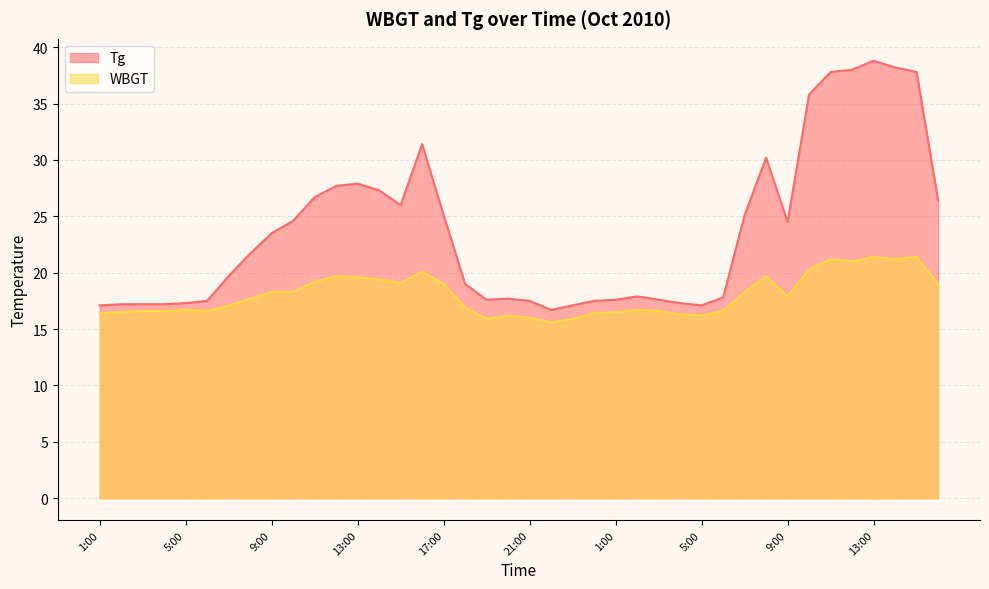

Is it true that WBGT equals 26.6 at 3:00?

False